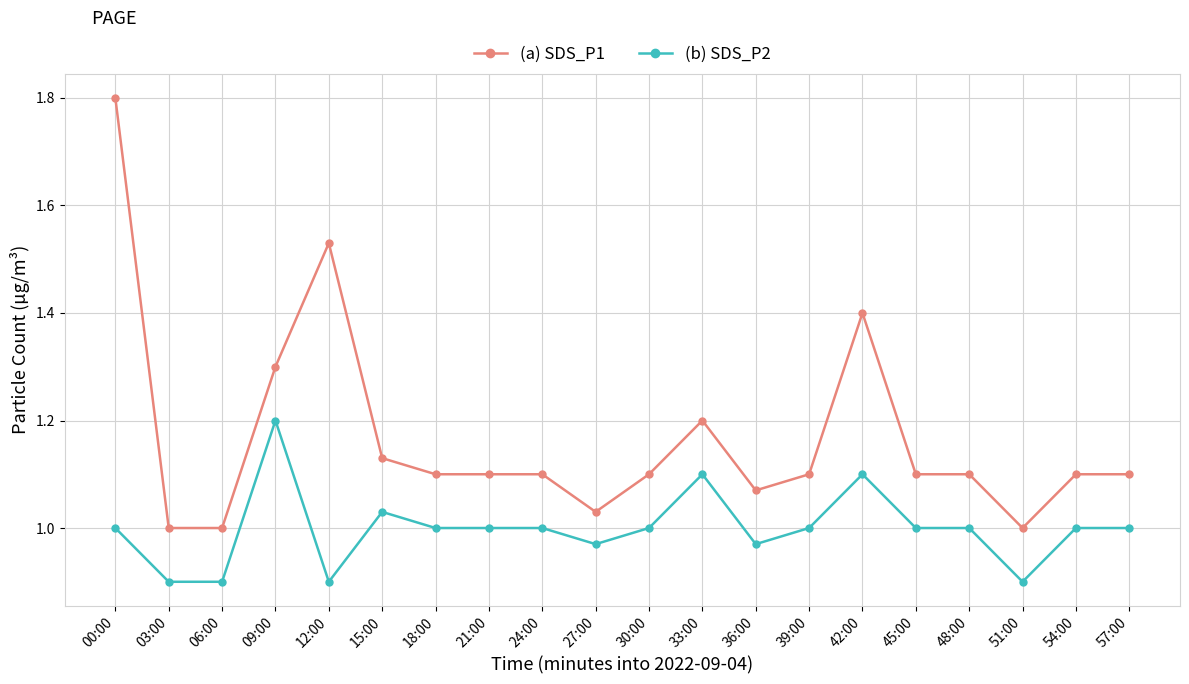

What is the total value across all series at 24:00?

2.1